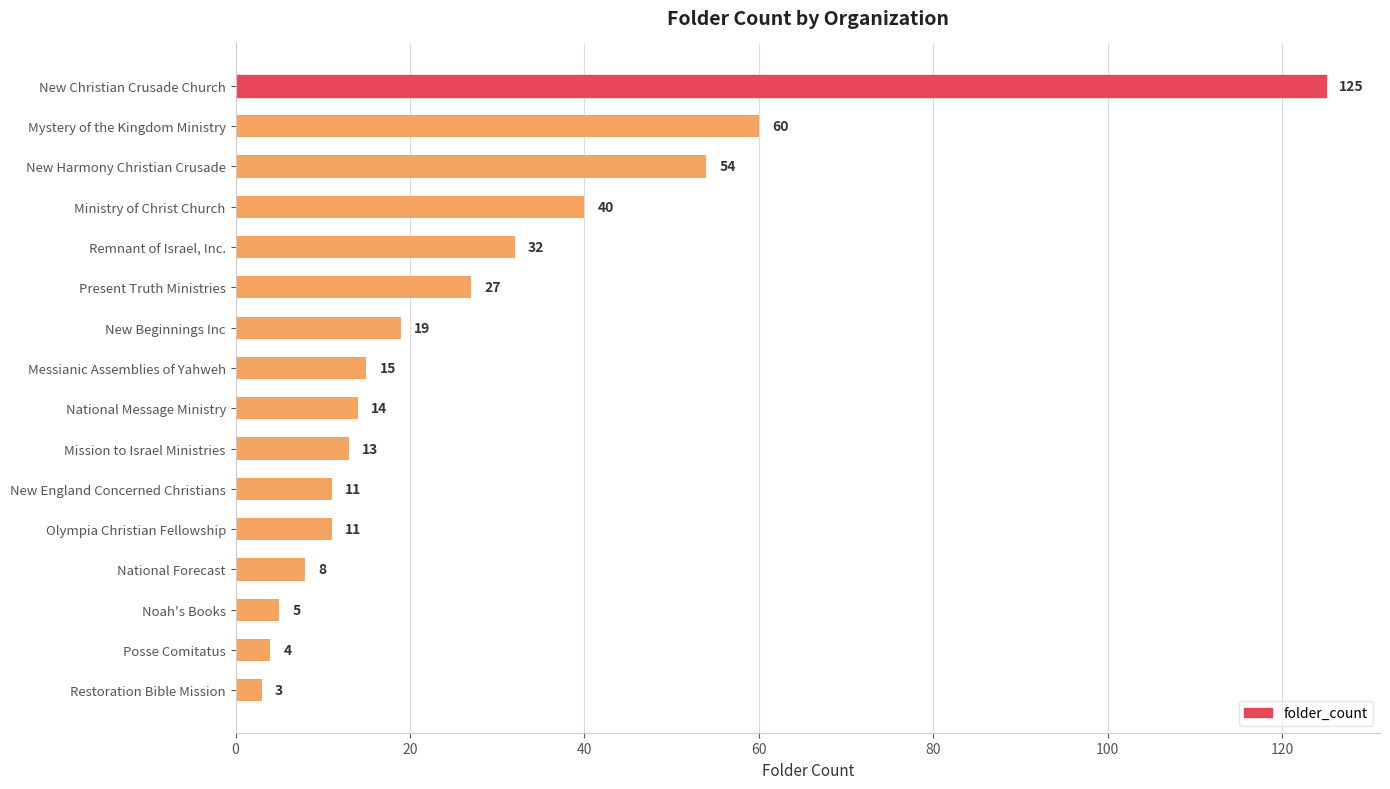

Between National Forecast and Olympia Christian Fellowship, which is larger?

Olympia Christian Fellowship